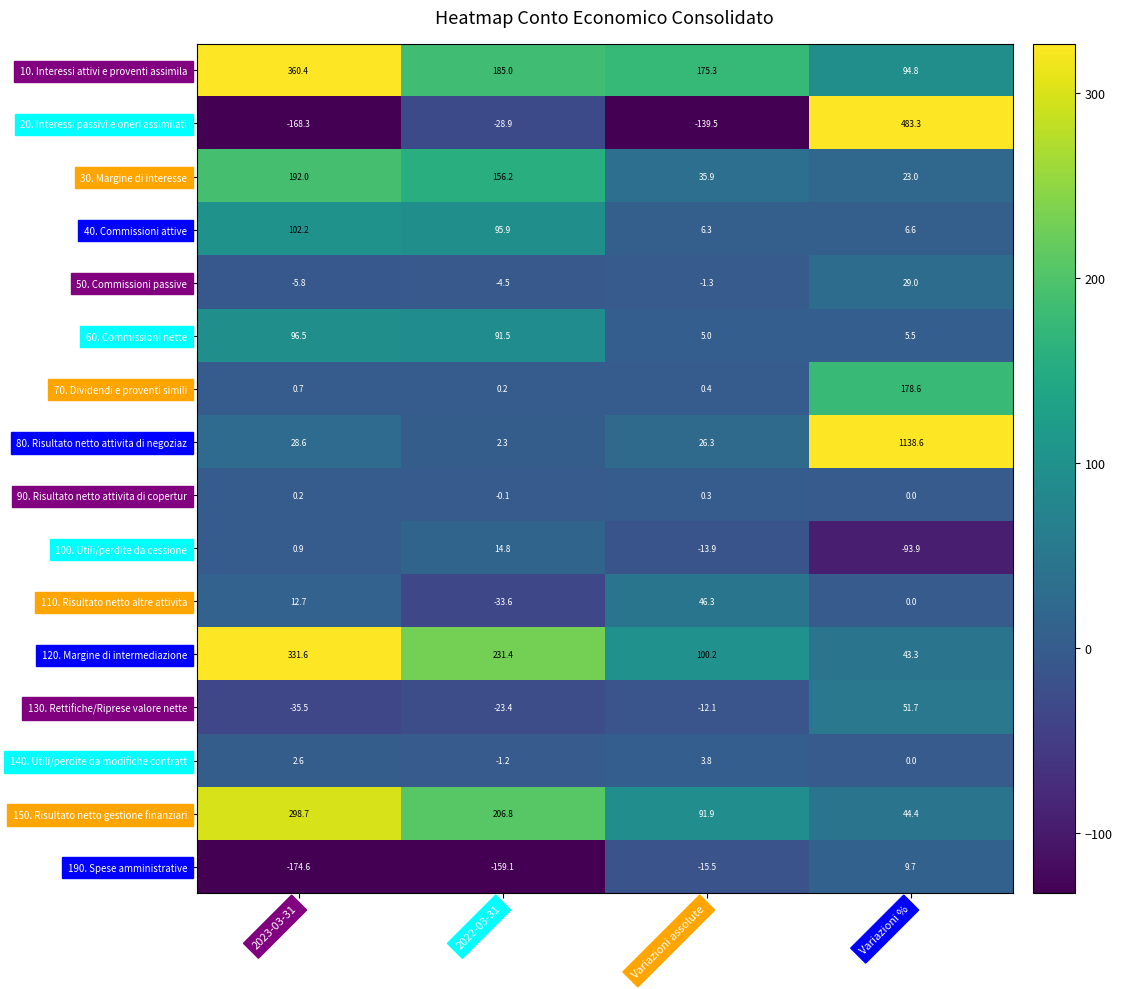

Between 2023-03-31 and Variazioni %, which series saw the biggest shift?

80. Risultato netto attivita di negoziaz